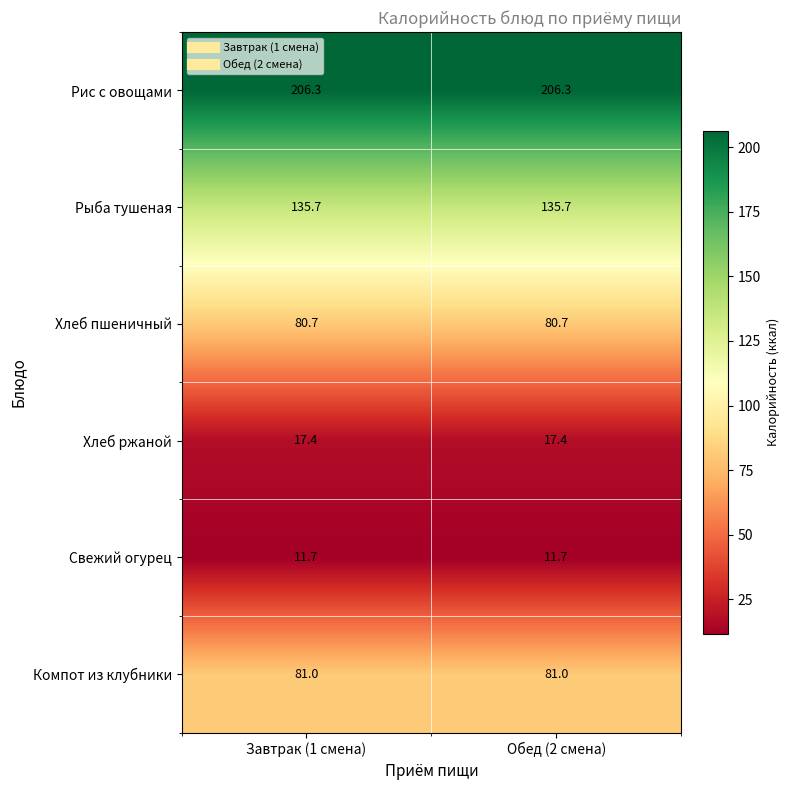

What is the greatest value displayed?

206.3